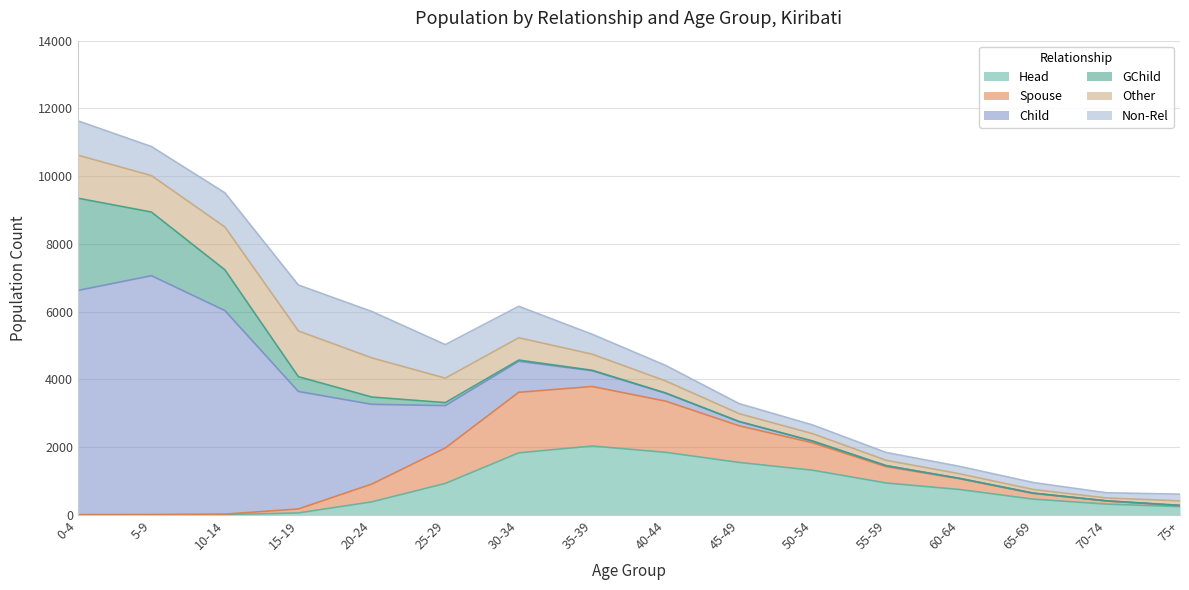

What is the difference between the maximum and second lowest values in the Other series?

1243